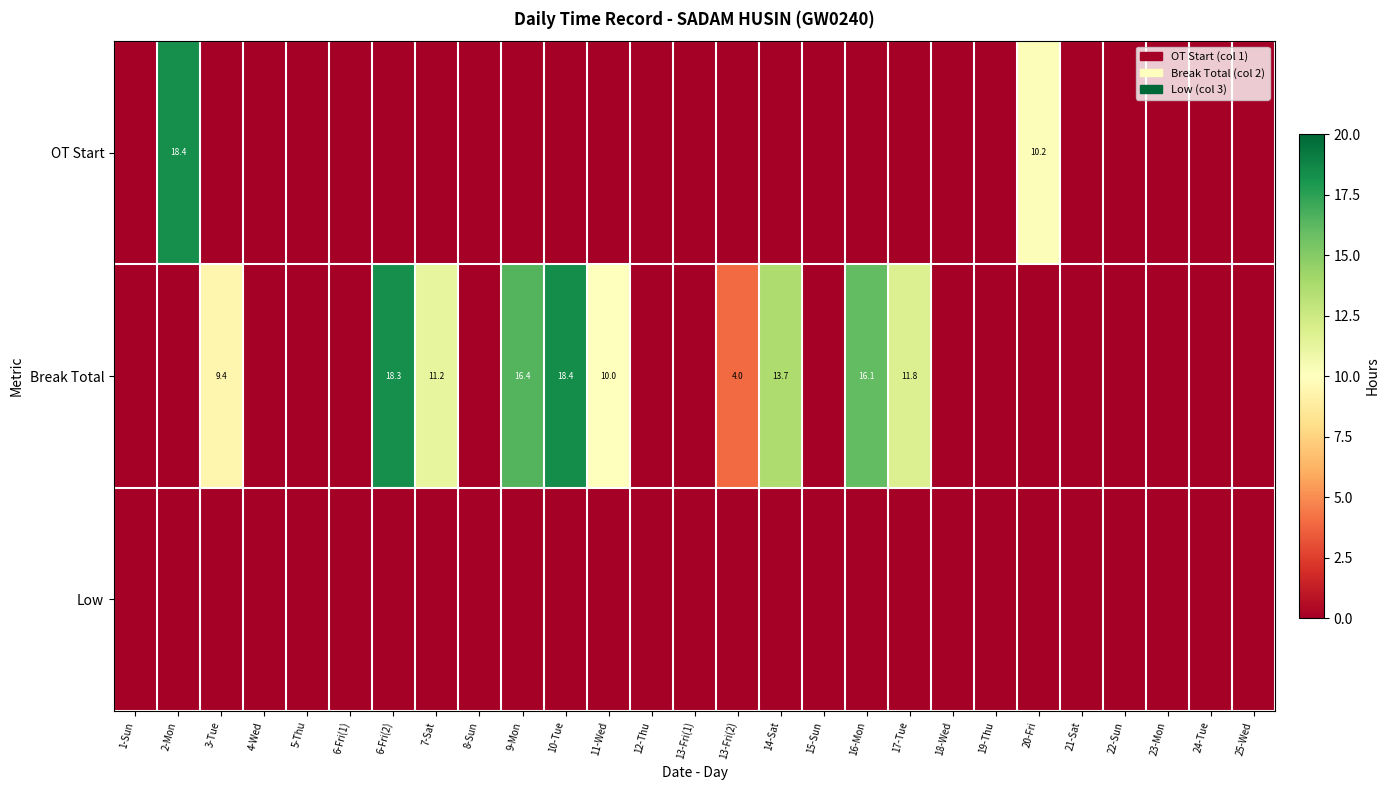

What is the sum of all Break Total values?

129.2